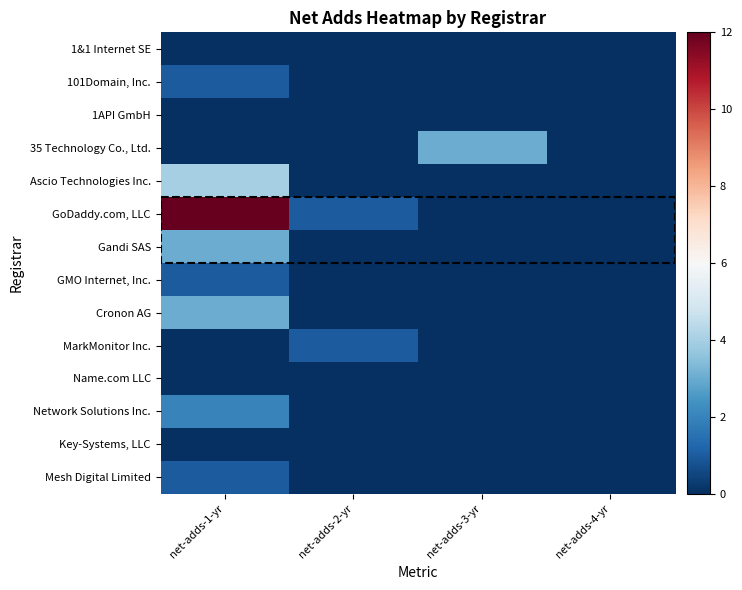

List the series in order of their peak value, highest first.

GoDaddy.com, LLC, Ascio Technologies Inc., 35 Technology Co., Ltd., Gandi SAS, Cronon AG, Network Solutions Inc., 101Domain, Inc., GMO Internet, Inc., MarkMonitor Inc., Mesh Digital Limited, 1&1 Internet SE, 1API GmbH, Name.com LLC, Key-Systems, LLC